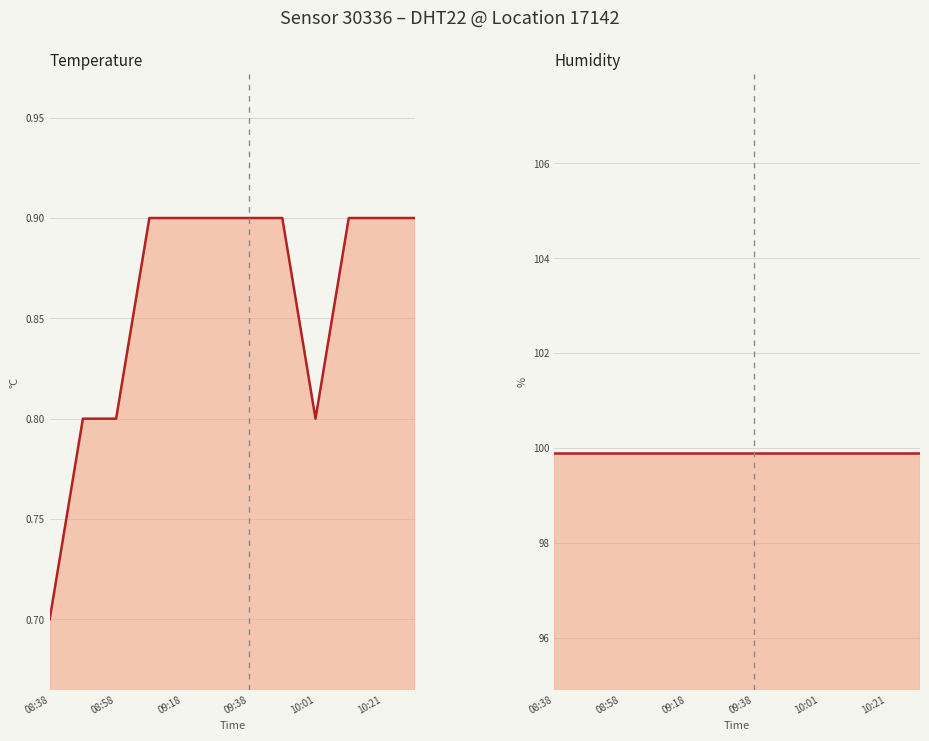

What is the total value across all series at 08:58?

100.7